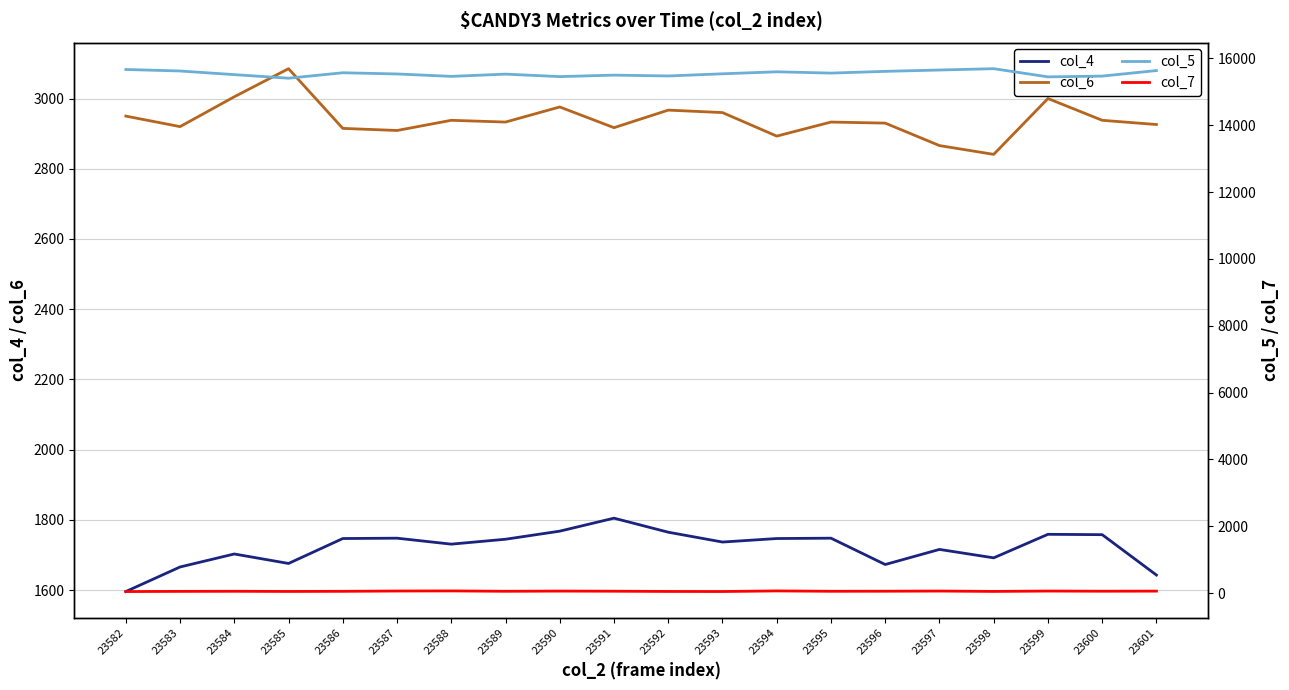

True or false: col_7 has a value of 78 at 23584.

False